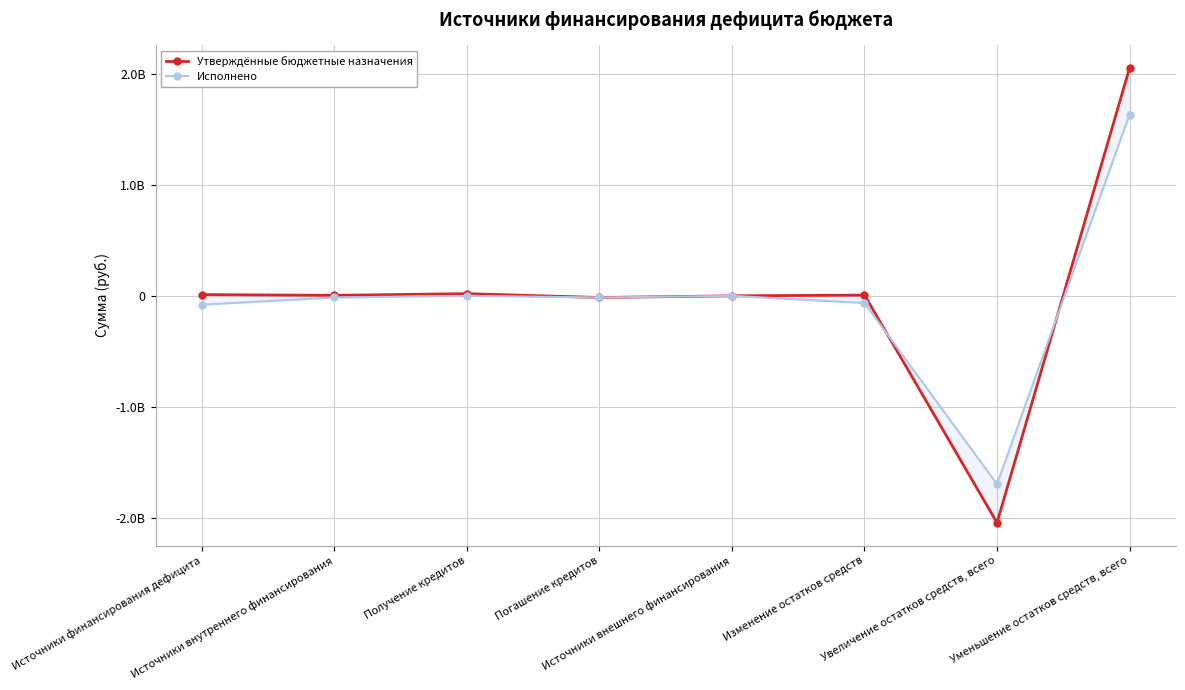

What is the highest value of the Утверждённые бюджетные назначения series?

2052154400.0